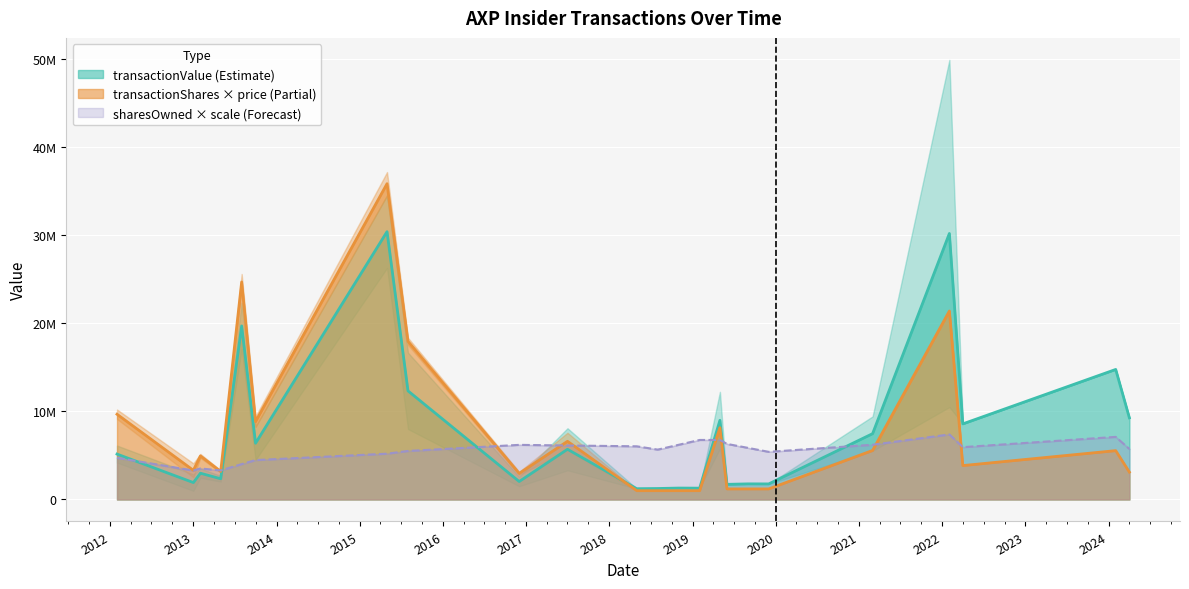

How many distinct data groups are displayed?

3